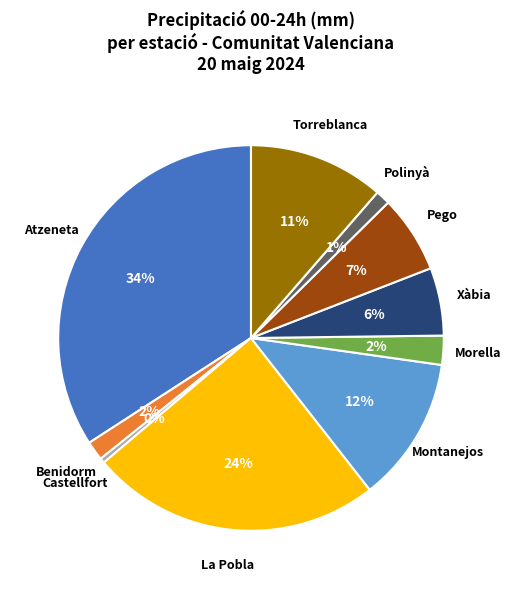

Is there a majority slice in this chart?

No